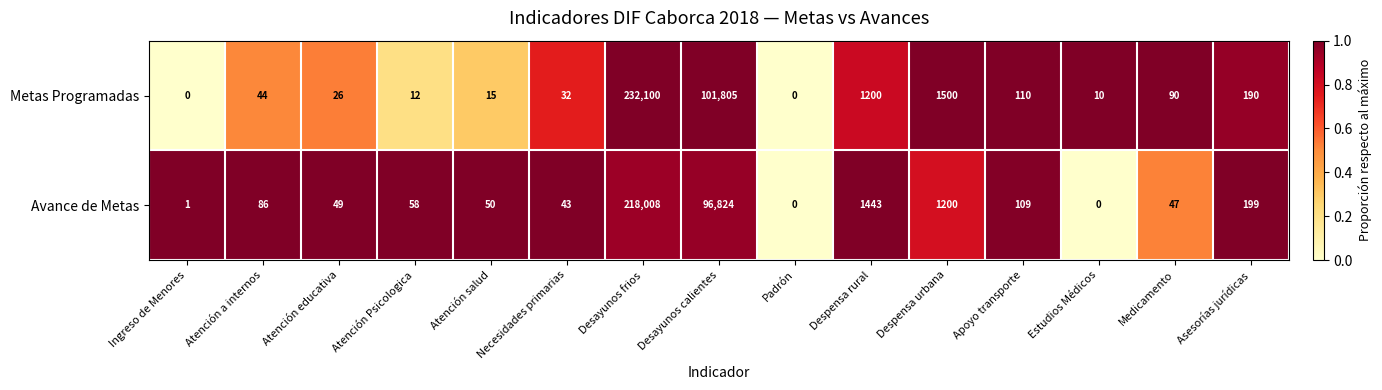

Rank the series at Medicamento from lowest to highest value.

Avance de Metas, Metas Programadas